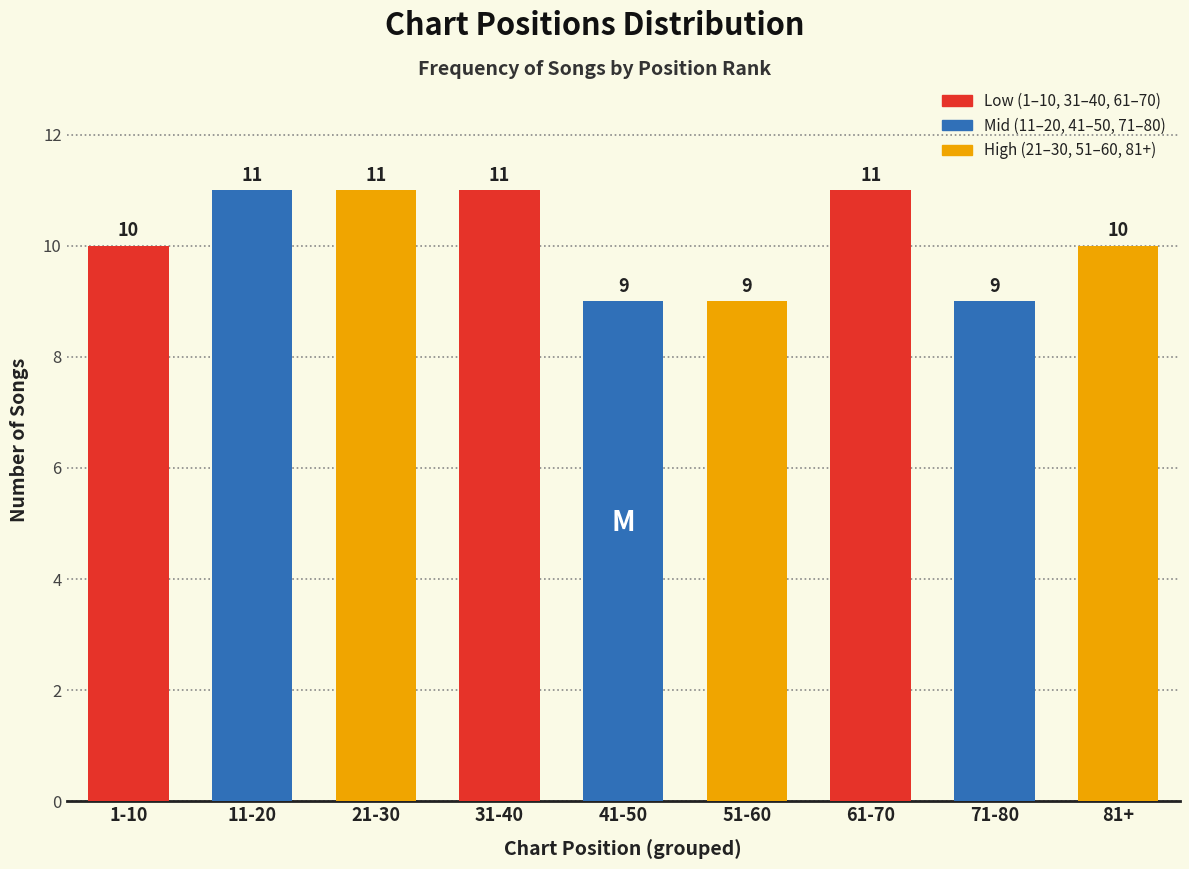

Reading left to right, list all the values displayed in this chart.

1-10=10	11-20=11	21-30=11	31-40=11	41-50=9	51-60=9	61-70=11	71-80=9	81+=10